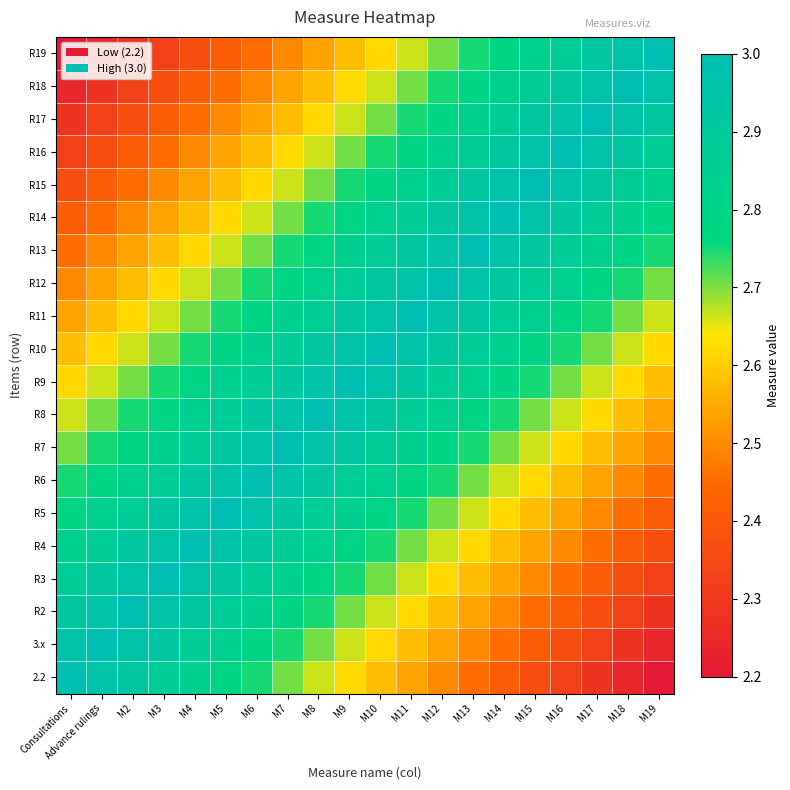

List the series in order of their peak value, lowest first.

2.2, 3.x, R2, R3, R4, R5, R6, R7, R8, R9, R10, R11, R12, R13, R14, R15, R16, R17, R18, R19